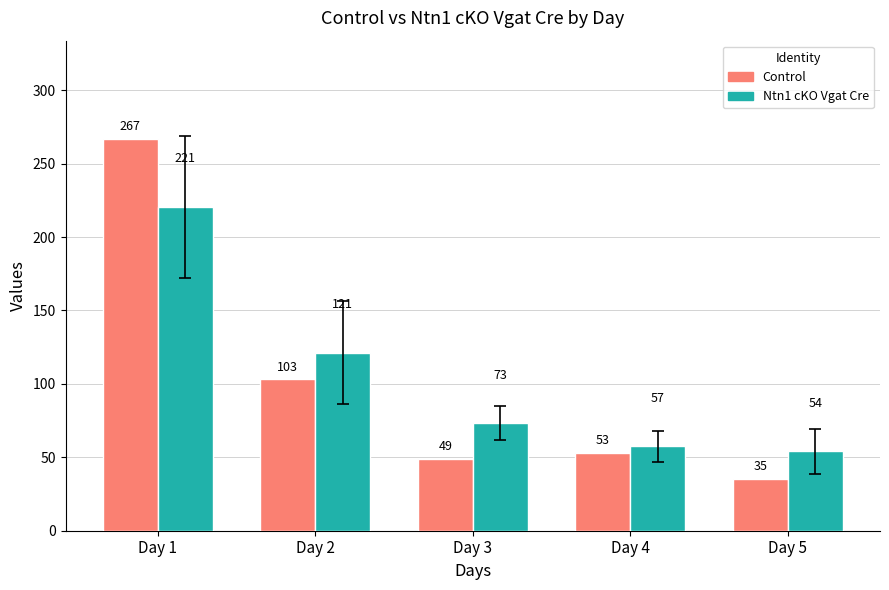

At which category is the sum across all series the highest?

Day 1